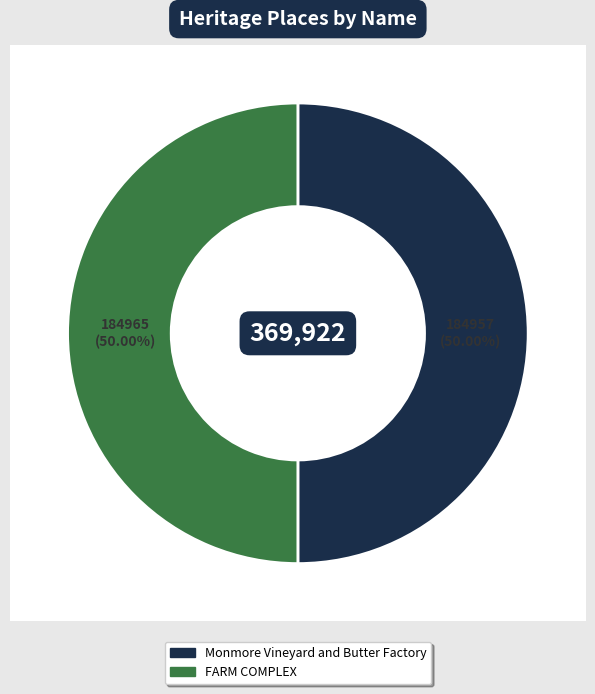

To the nearest percent, what is the combined percentage of Monmore Vineyard and Butter Factory and FARM COMPLEX?

100%